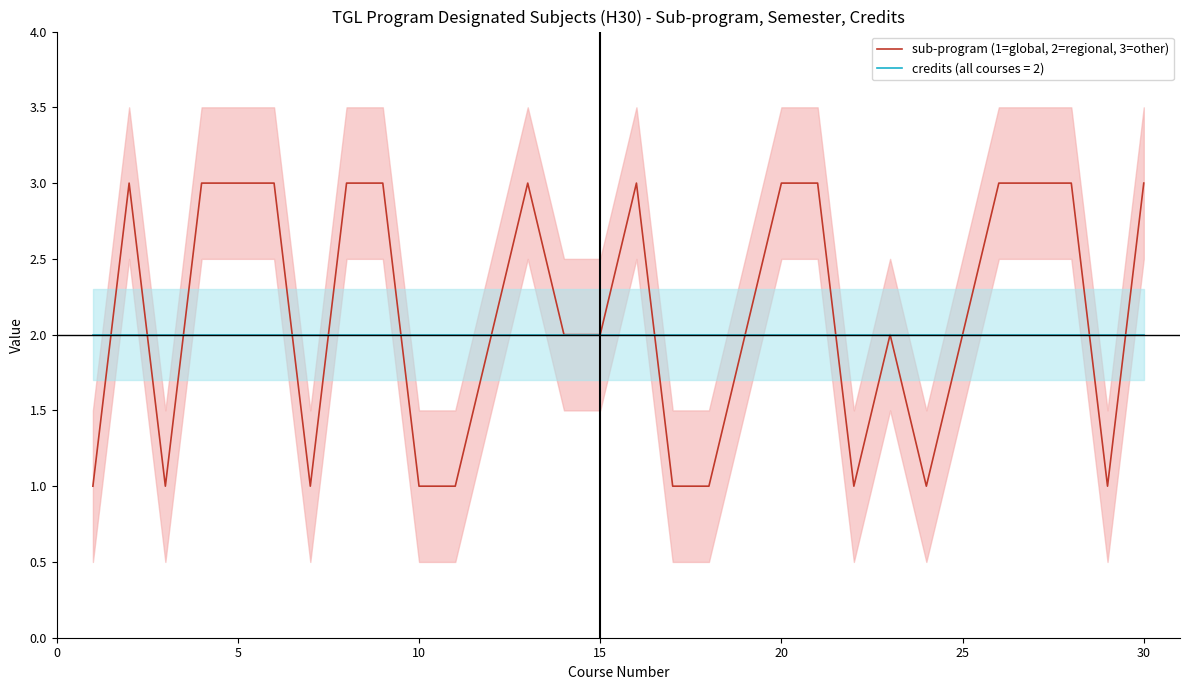

Count the number of data series in this chart.

1